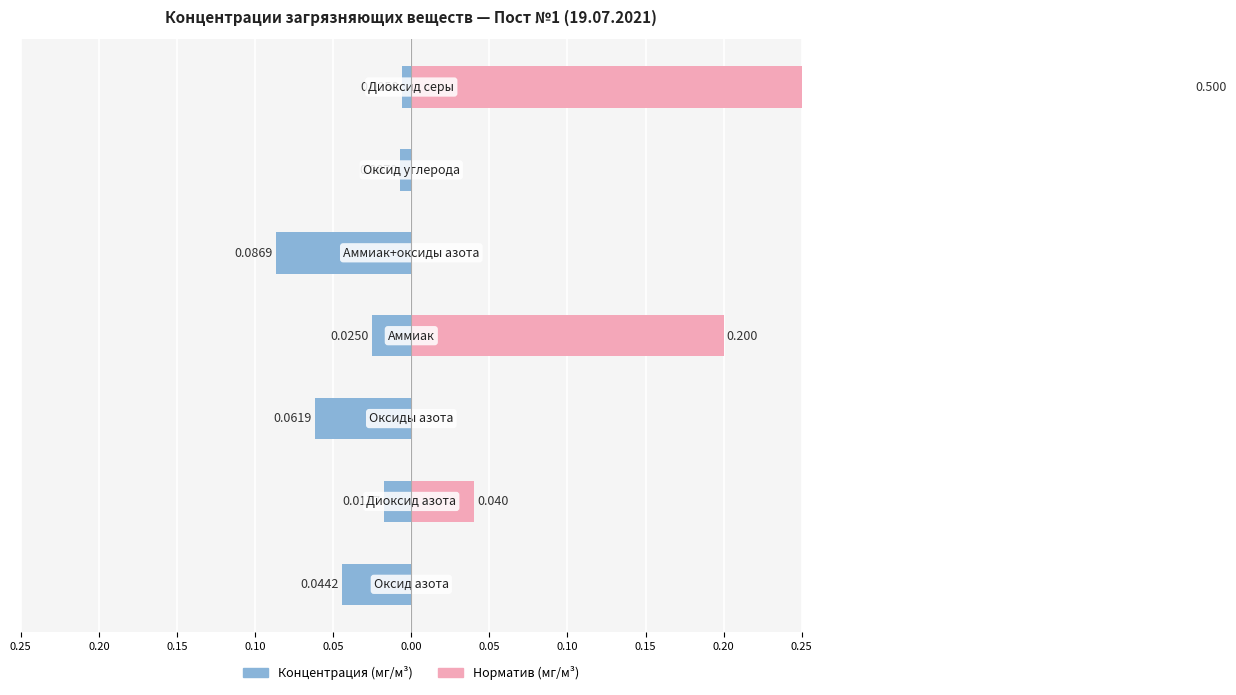

How many distinct data groups are displayed?

2